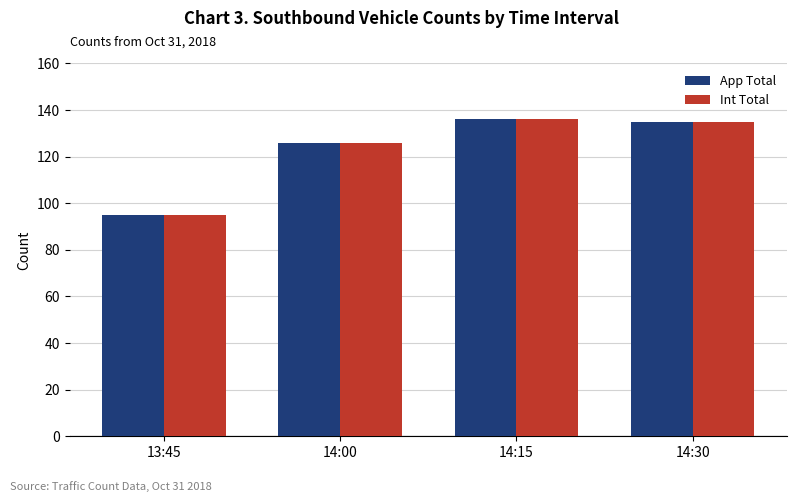

Is it true that App Total equals 136 at 14:15?

True